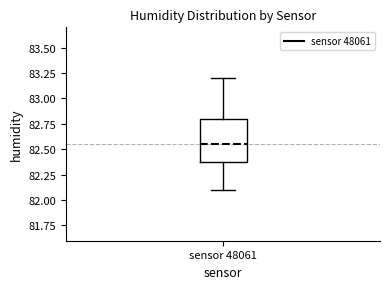

Where is the upper edge of the box for sensor 48061 on the y-axis? The values are not printed on the chart, so give them approximately, as read against the axis.

82.80